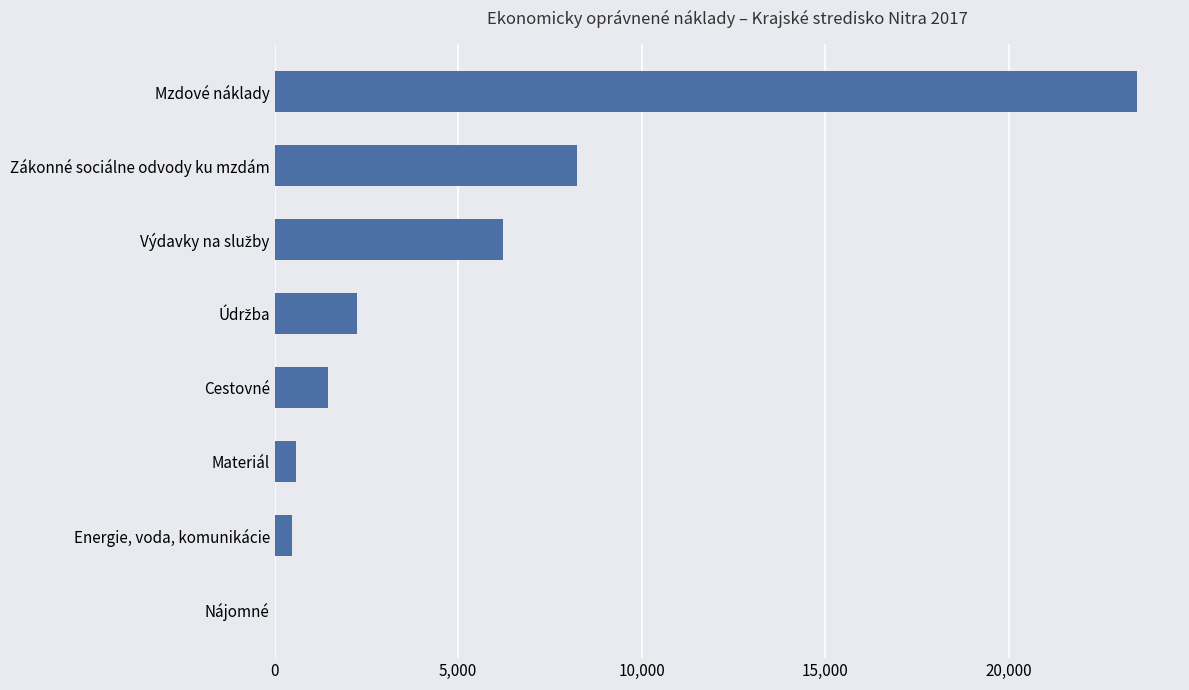

At which label is the value closest to 11749?

Zákonné sociálne odvody ku mzdám